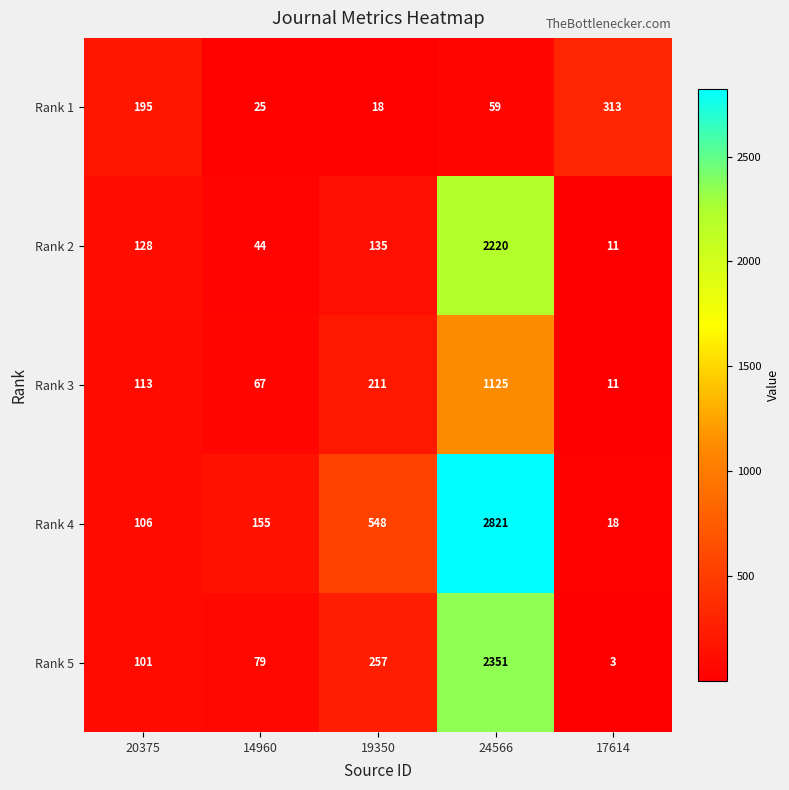

At which category is the sum across all series the highest?

24566